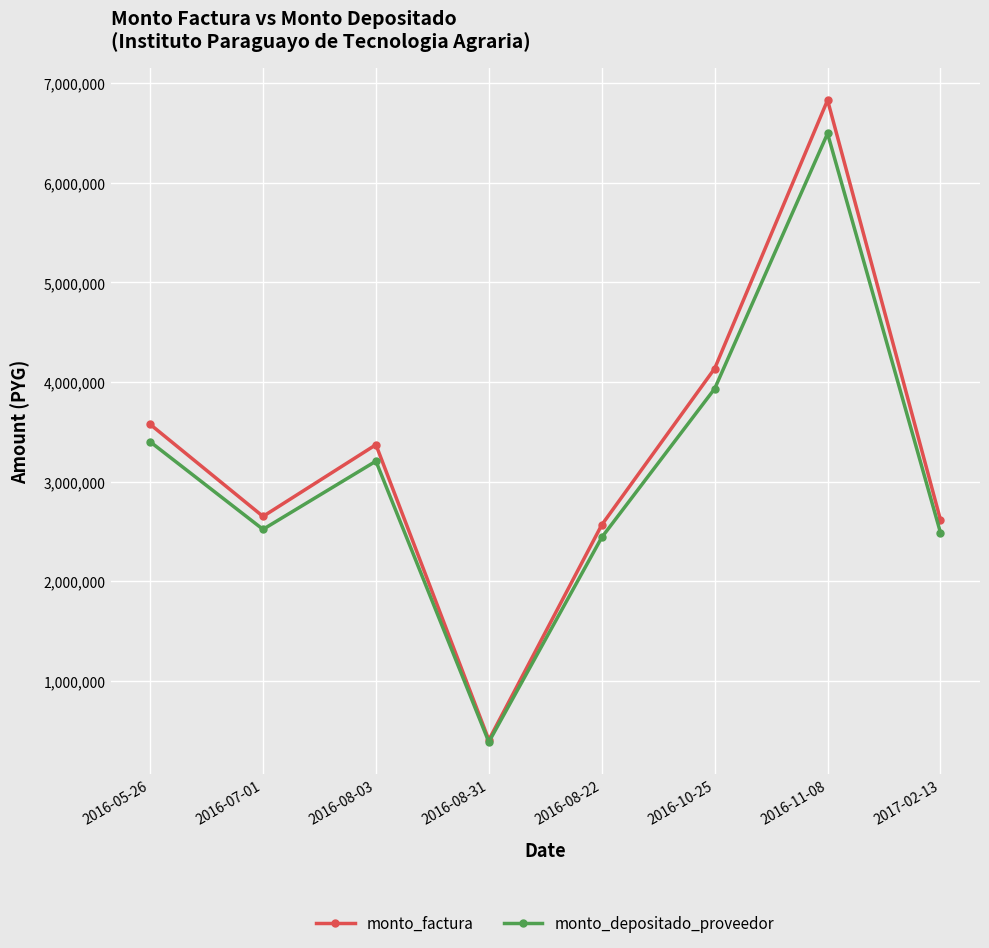

The value of monto_factura at 2016-08-31 is 405000. True or false?

True